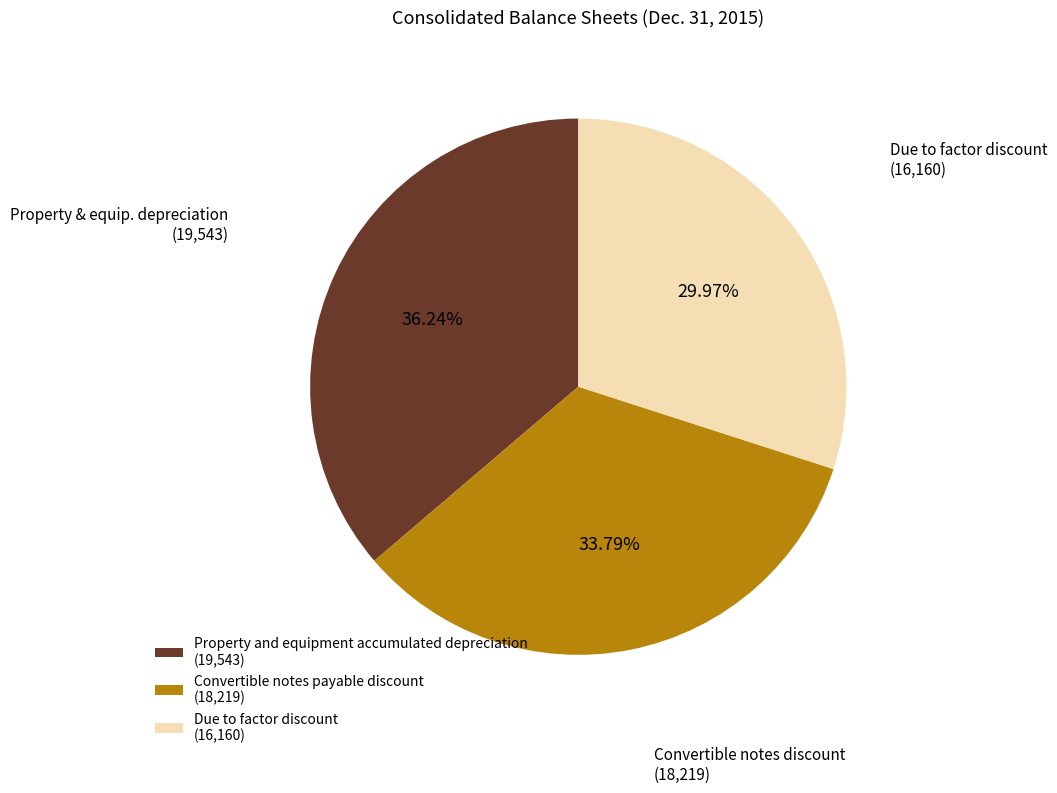

Which category has the smallest portion of the pie?

Due to factor discount (16,160)